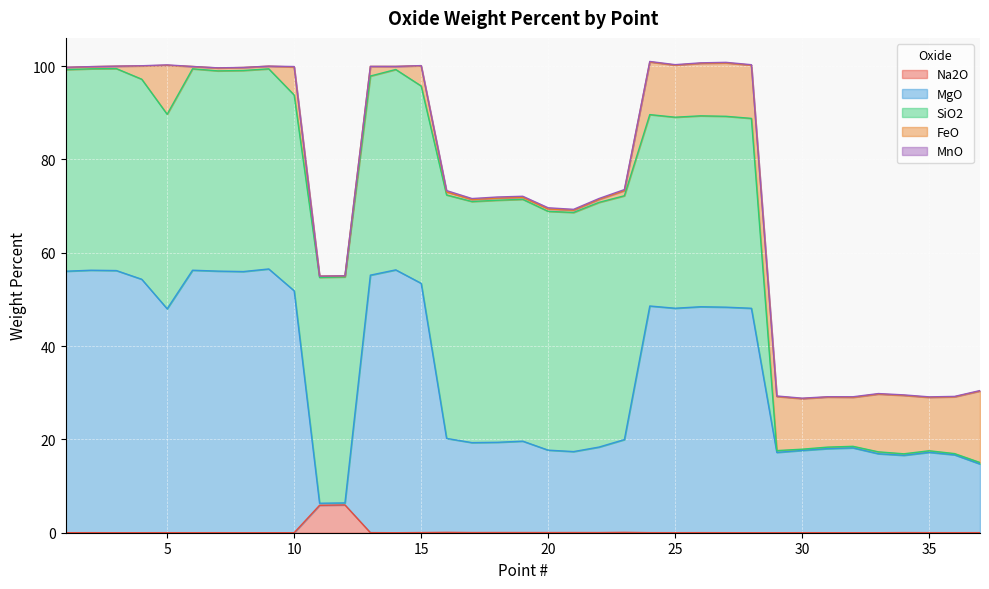

How many interior local valleys does the MgO series have?

8